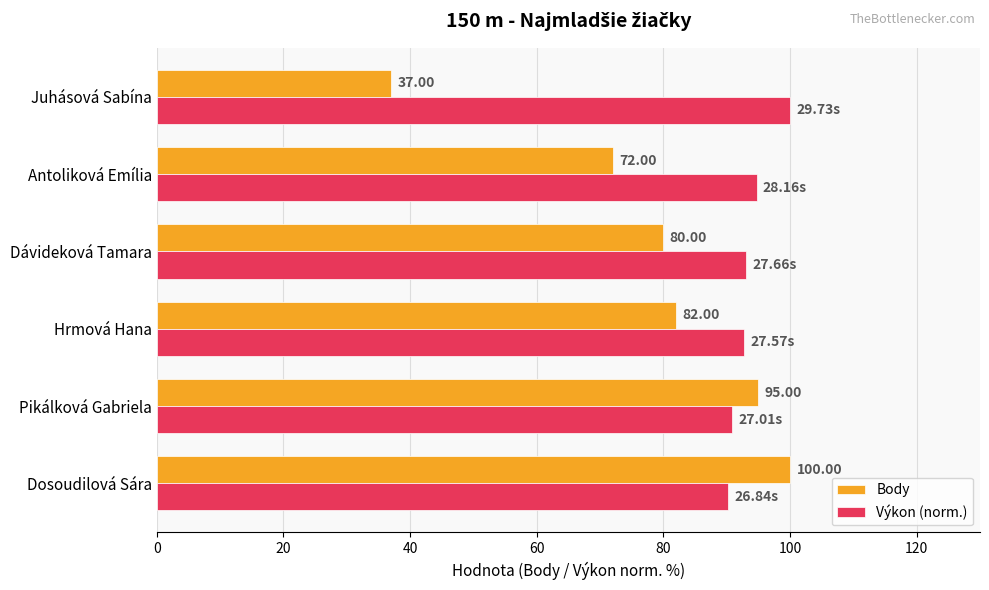

Where is Výkon (norm.) nearest to the value 95?

Antoliková Emília